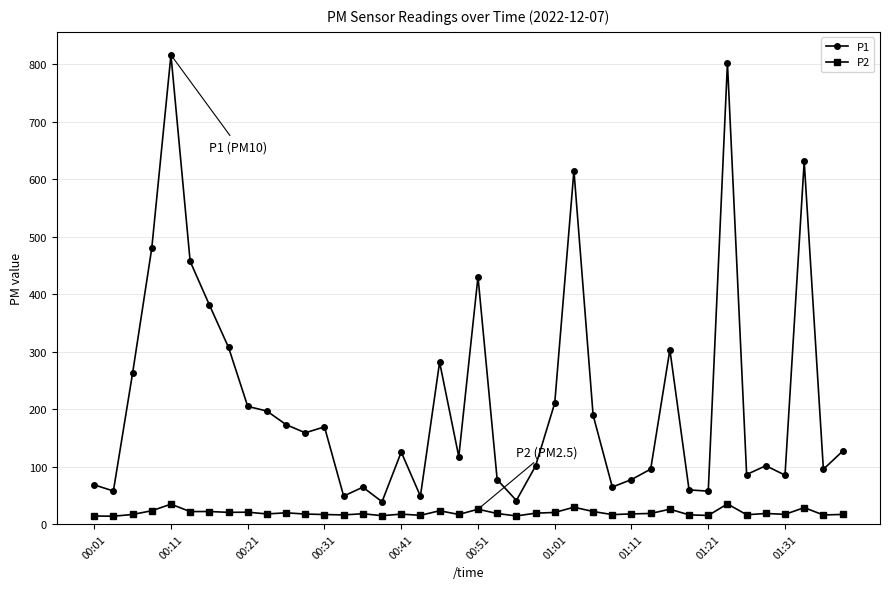

What is the maximum value shown in the chart?

816.4